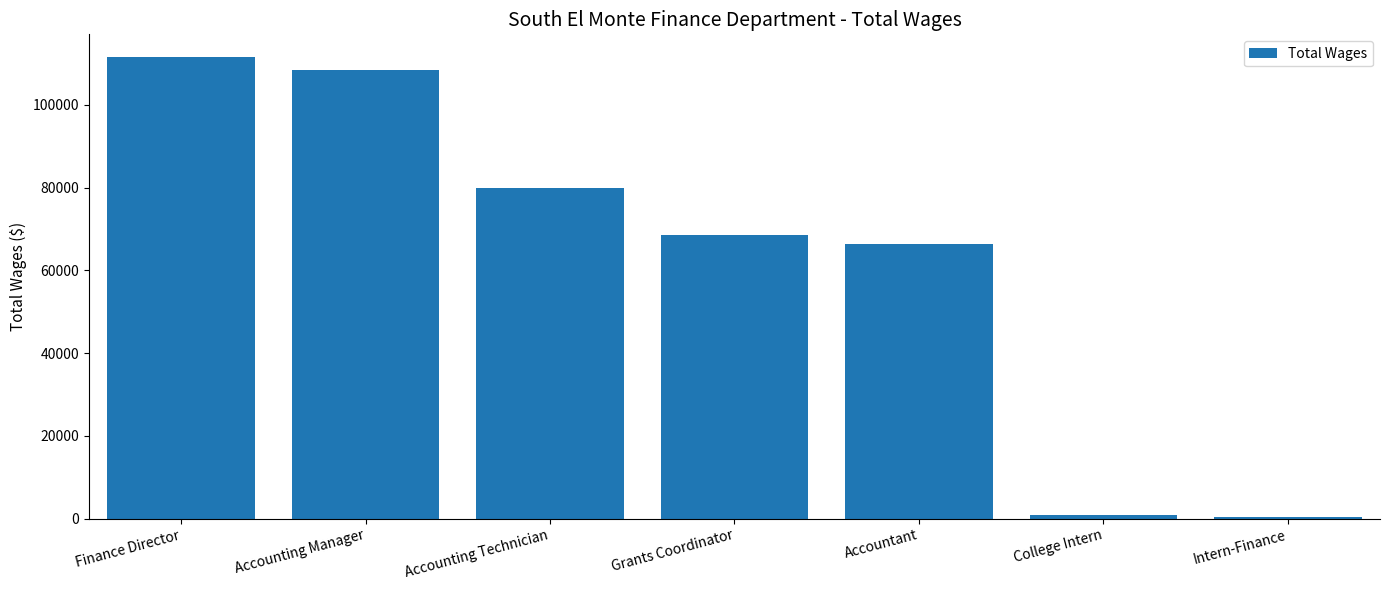

What is the sum of all values?

435554